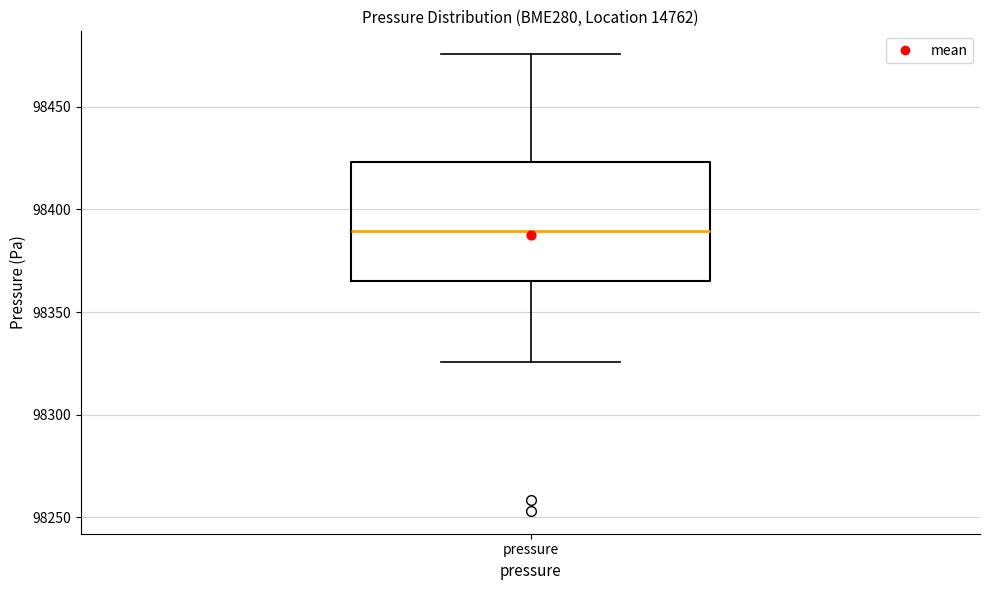

Transcribe this box plot: give where the median line is, the range the box spans, and where the two whiskers end, as read against the y-axis. The values are not printed on the chart, so give them approximately, as read against the axis.

median 98390, box 98365 to 98425, whiskers 98325 to 98475